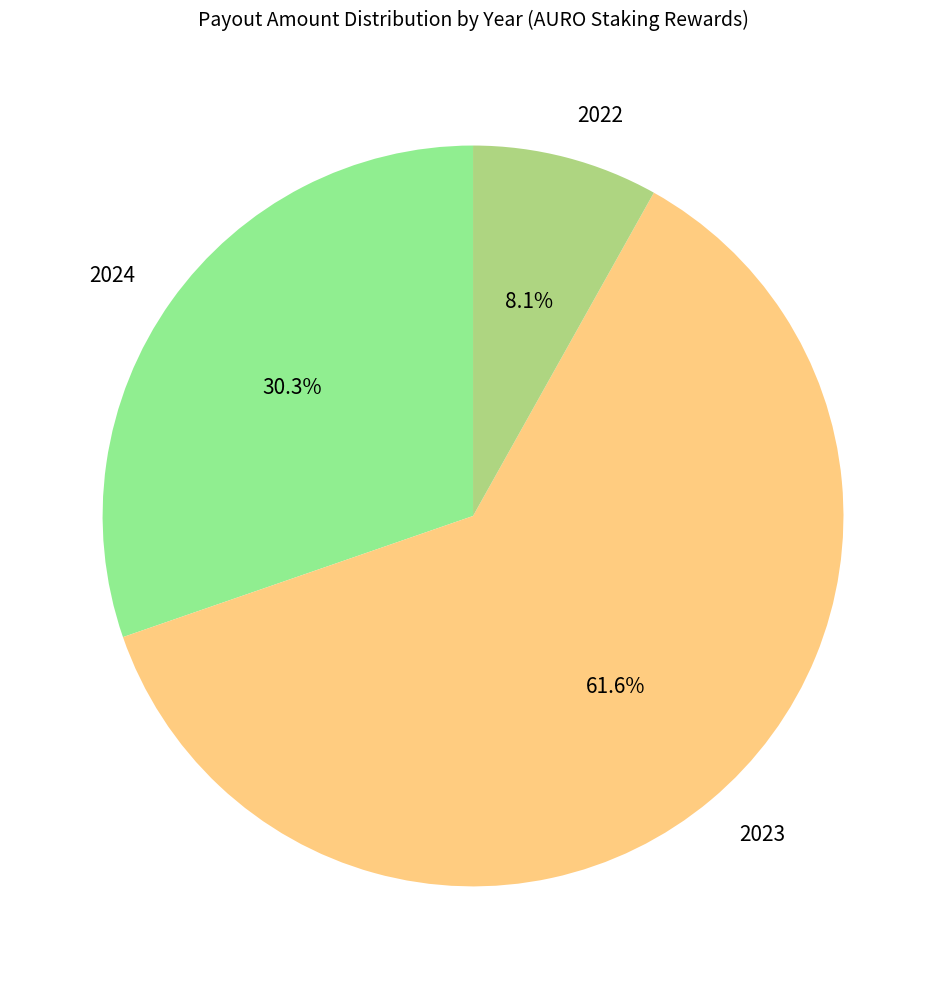

Count the number of slices in the pie.

3